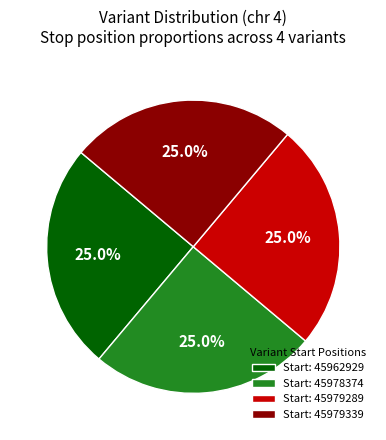

How many slices are in this pie chart?

4